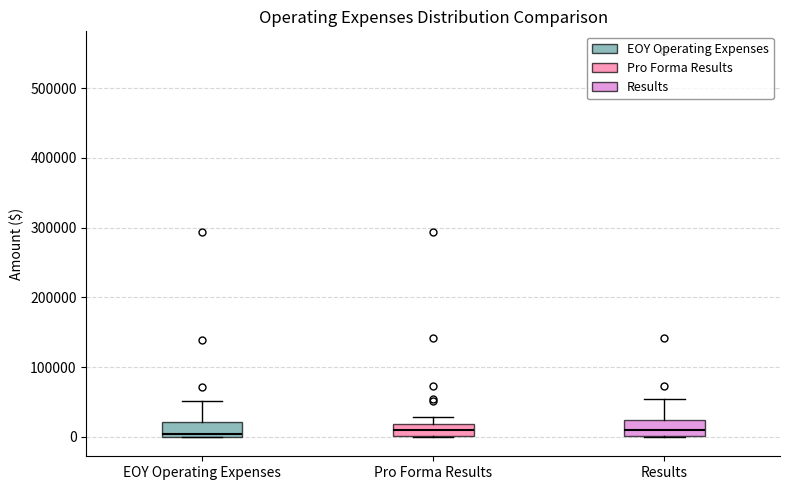

Where is the upper edge of the box for EOY Operating Expenses on the y-axis? The values are not printed on the chart, so give them approximately, as read against the axis.

20000